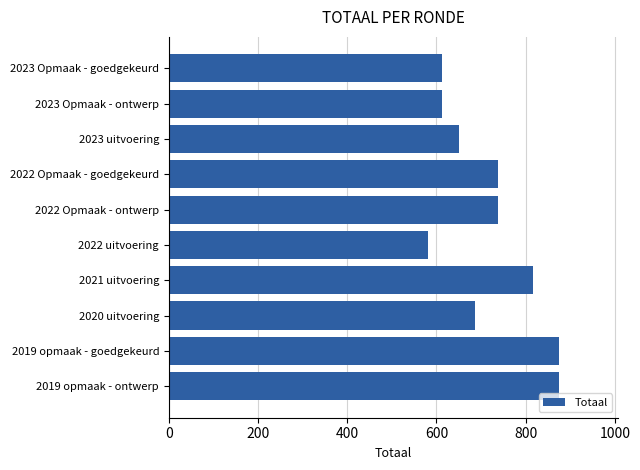

What is the difference between the values at 2020 uitvoering and 2022 Opmaak - ontwerp?

52